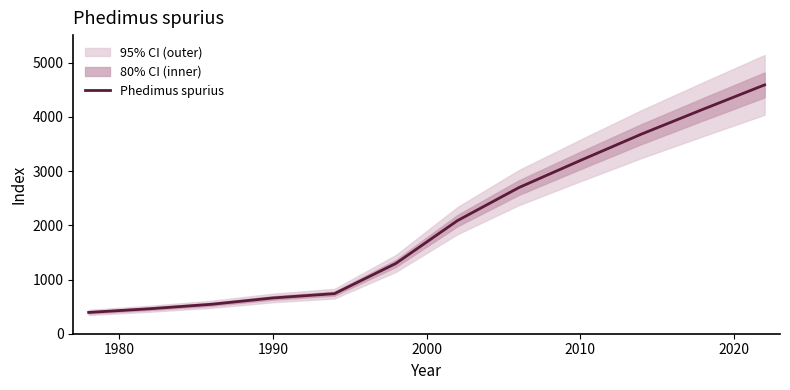

What is the lowest value of the Phedimus spurius series?

393